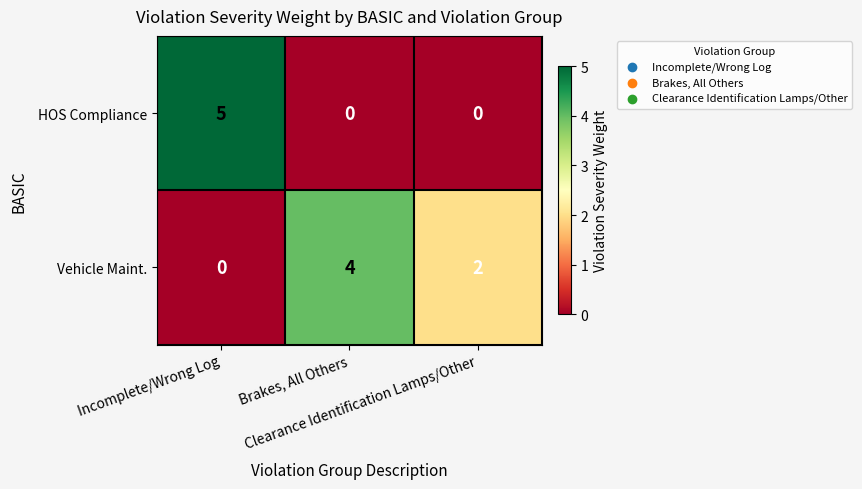

Rank the series by their average value, from lowest to highest.

HOS Compliance, Vehicle Maint.